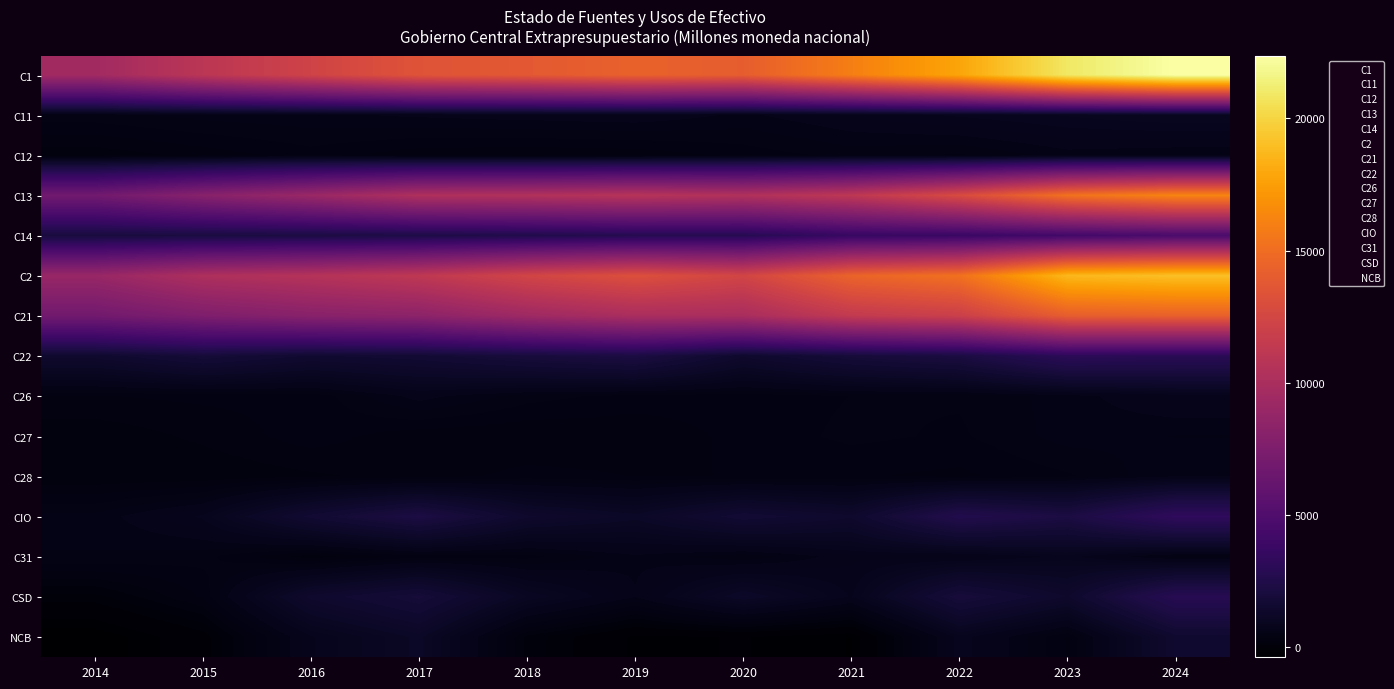

List the series in order of their peak value, highest first.

C1, C2, C13, C21, C14, CIO, C22, CSD, NCB, C11, C31, C26, C28, C12, C27